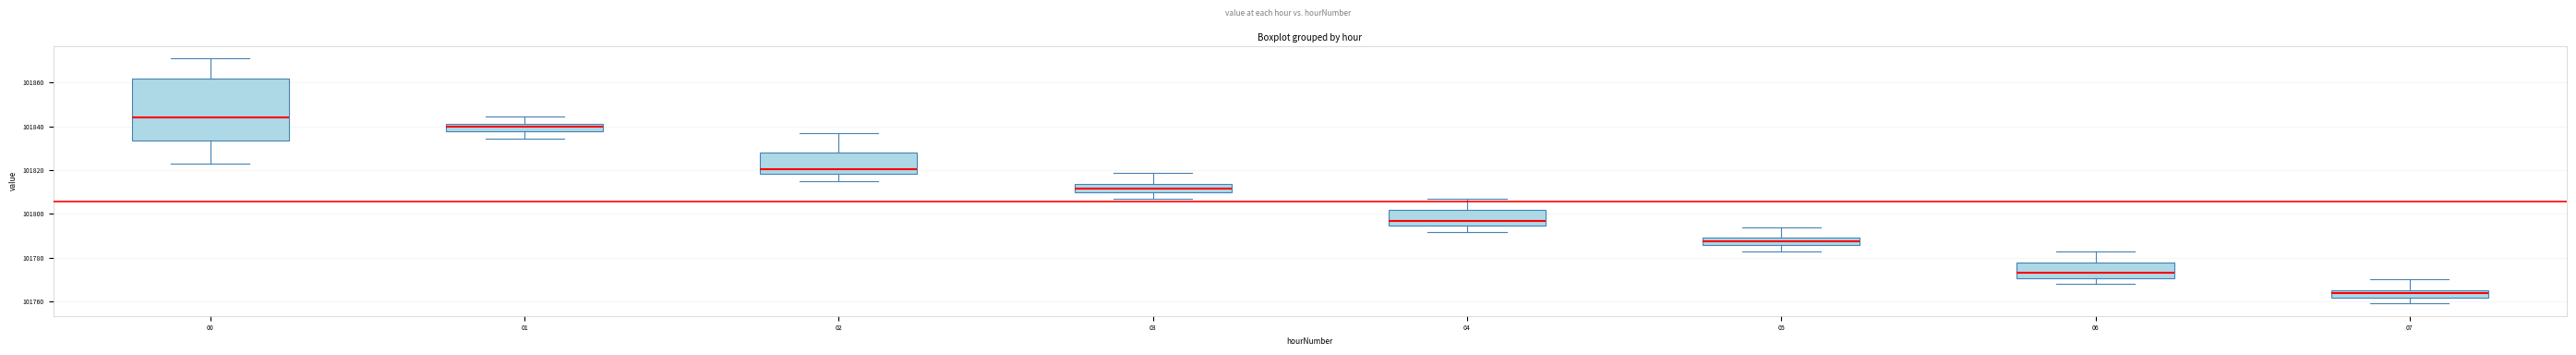

Reading left to right, transcribe this box plot: for each box, give where its median line is, the range the box spans, and where its two whiskers end, as read against the y-axis. The values are not printed on the chart, so give them approximately, as read against the axis.

00: median 101844, box 101834 to 101862, whiskers 101822 to 101872
01: median 101840 (just below the box's upper edge), box 101838 to 101840, whiskers 101834 to 101844
02: median 101820, box 101818 to 101828, whiskers 101814 to 101836
03: median 101812, box 101810 to 101814, whiskers 101806 to 101818
04: median 101796, box 101794 to 101802, whiskers 101792 to 101806
05: median 101788, box 101786 to 101790, whiskers 101782 to 101794
06: median 101772, box 101770 to 101778, whiskers 101768 to 101782
07: median 101764, box 101762 to 101766, whiskers 101758 to 101770